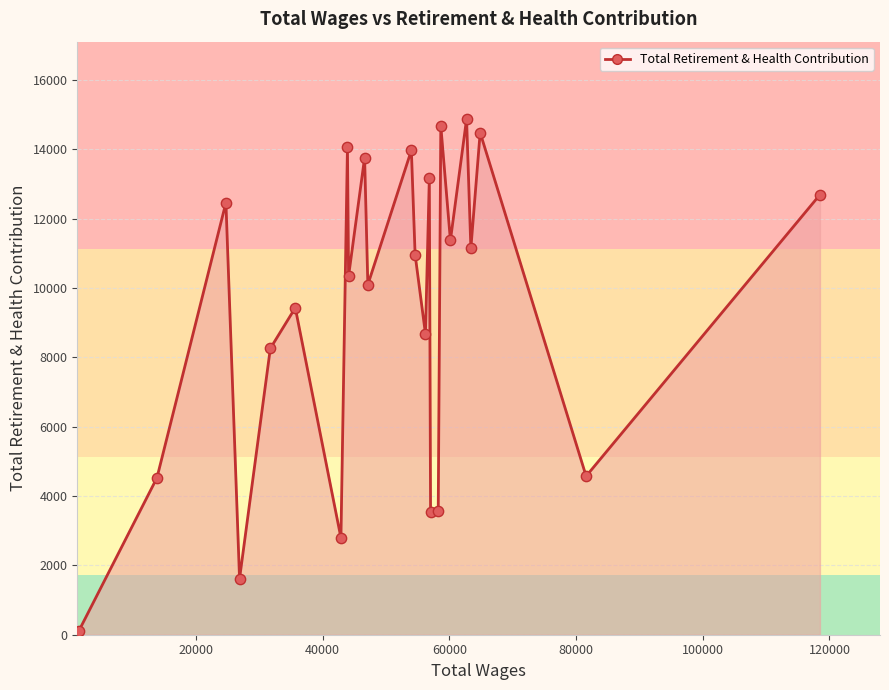

What is the difference between the maximum and minimum values?

14774